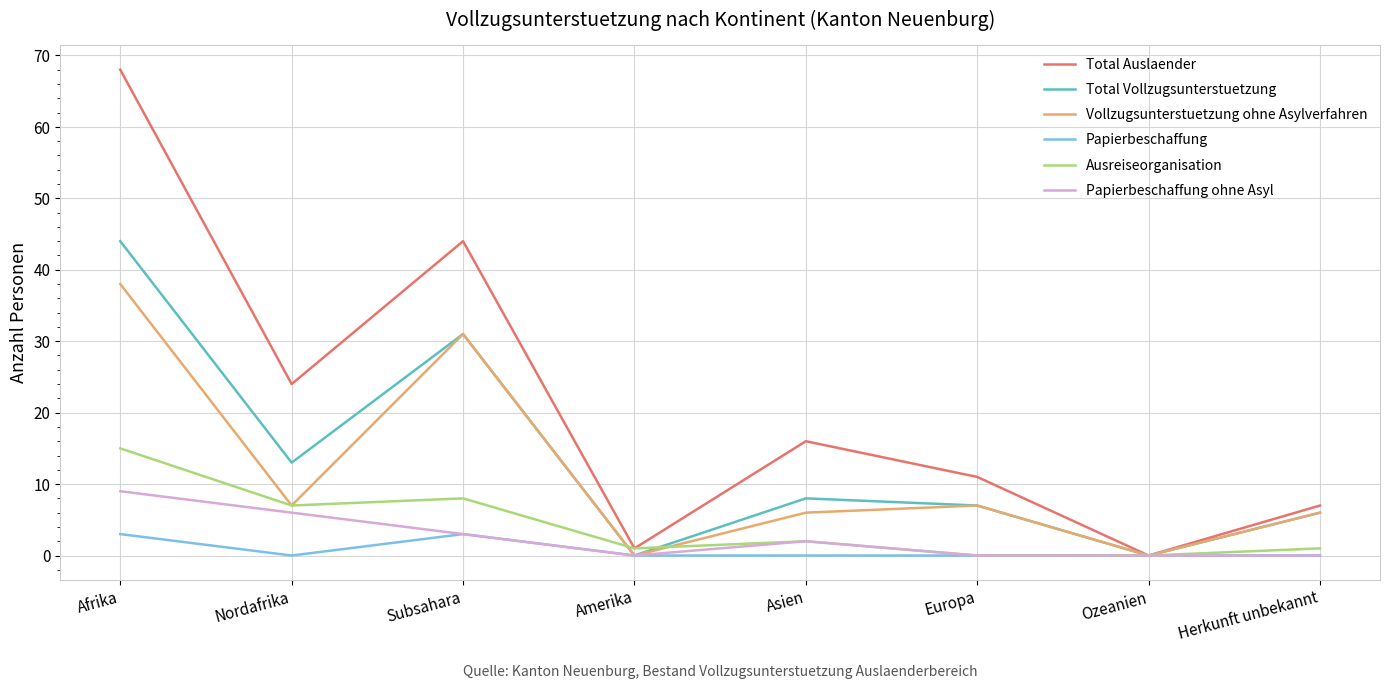

Is it true that Vollzugsunterstuetzung ohne Asylverfahren equals 44 at Subsahara?

False